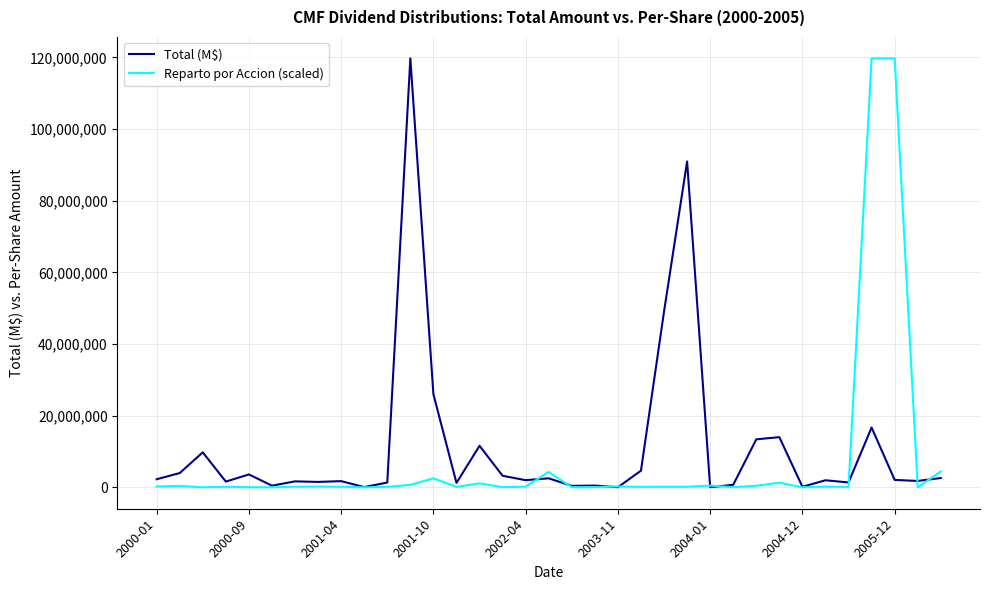

Which series has the widest spread of values?

Reparto por Accion (scaled)